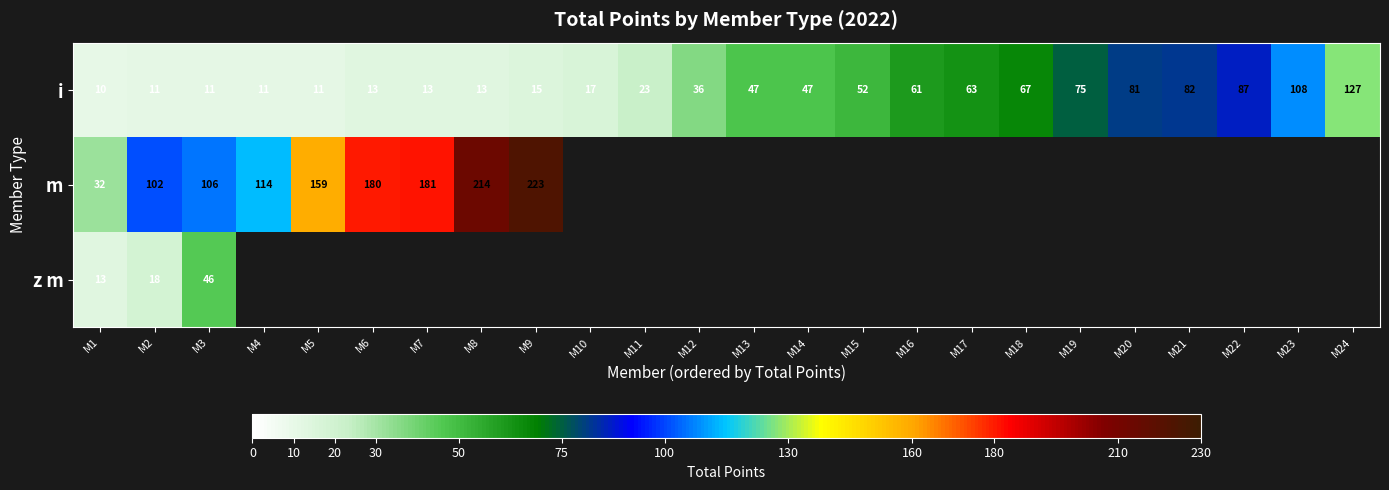

What is the sum of all i values?

1081